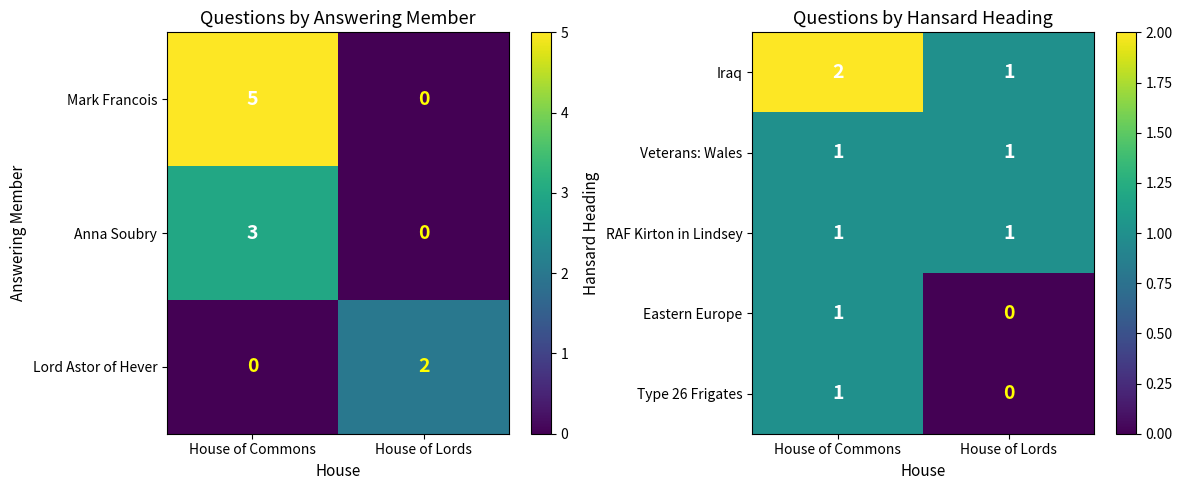

What is the total value across all series at House of Commons?

6